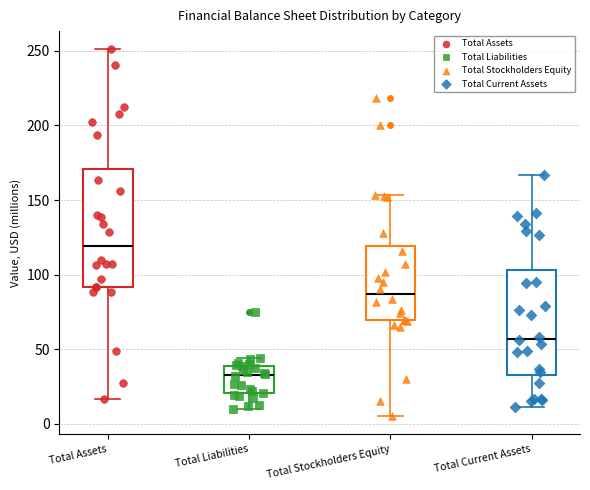

Which box has the highest median line?

Total Assets